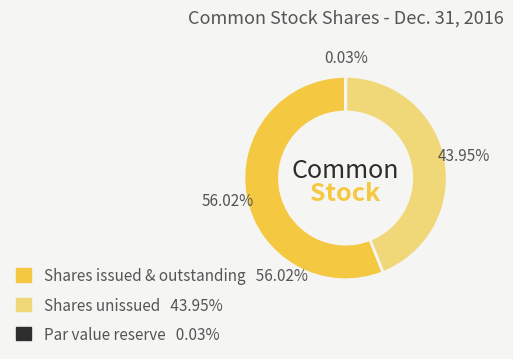

Does any single category account for the majority?

Yes